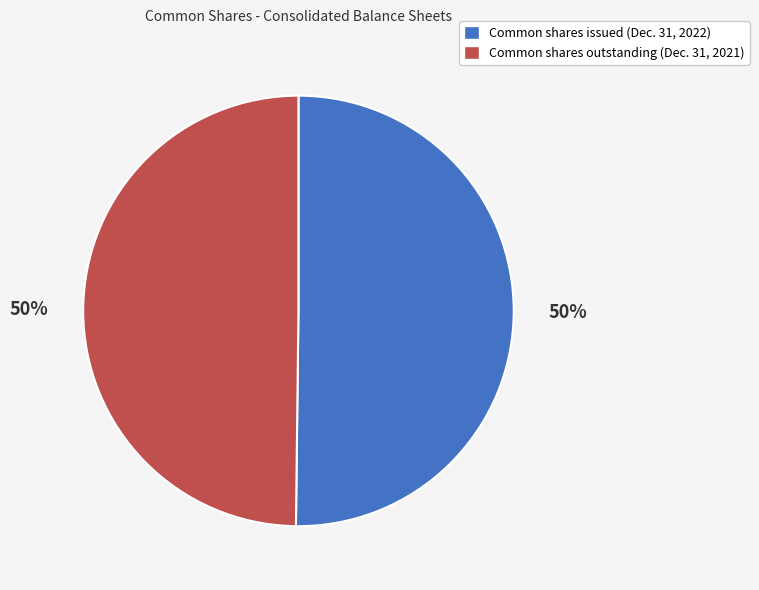

Combined, do Common shares issued (Dec. 31, 2022) and Common shares outstanding (Dec. 31, 2021) account for over 50%?

Yes